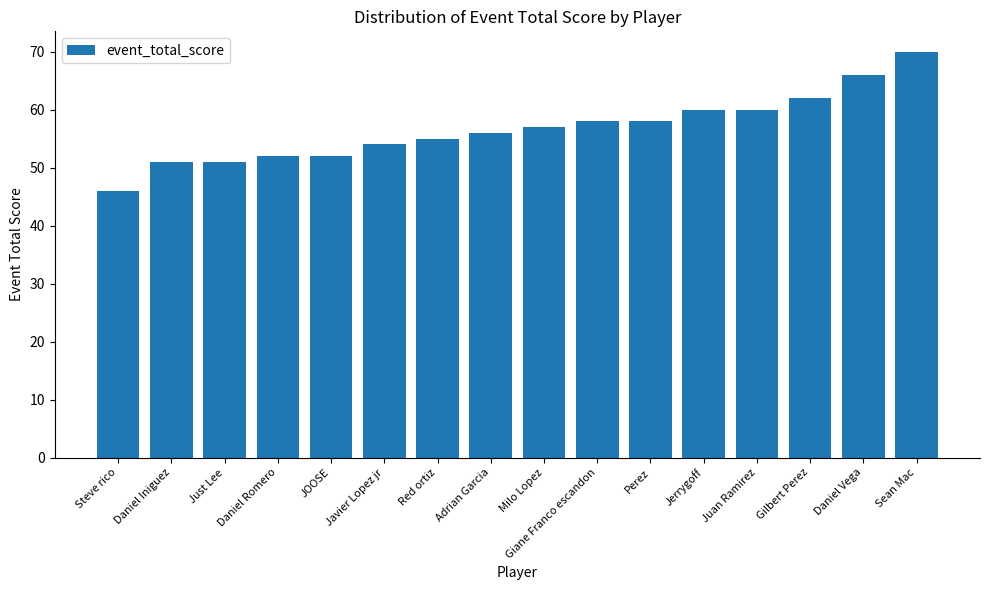

What is the approximate value at Juan Ramirez, to the nearest 5?

60